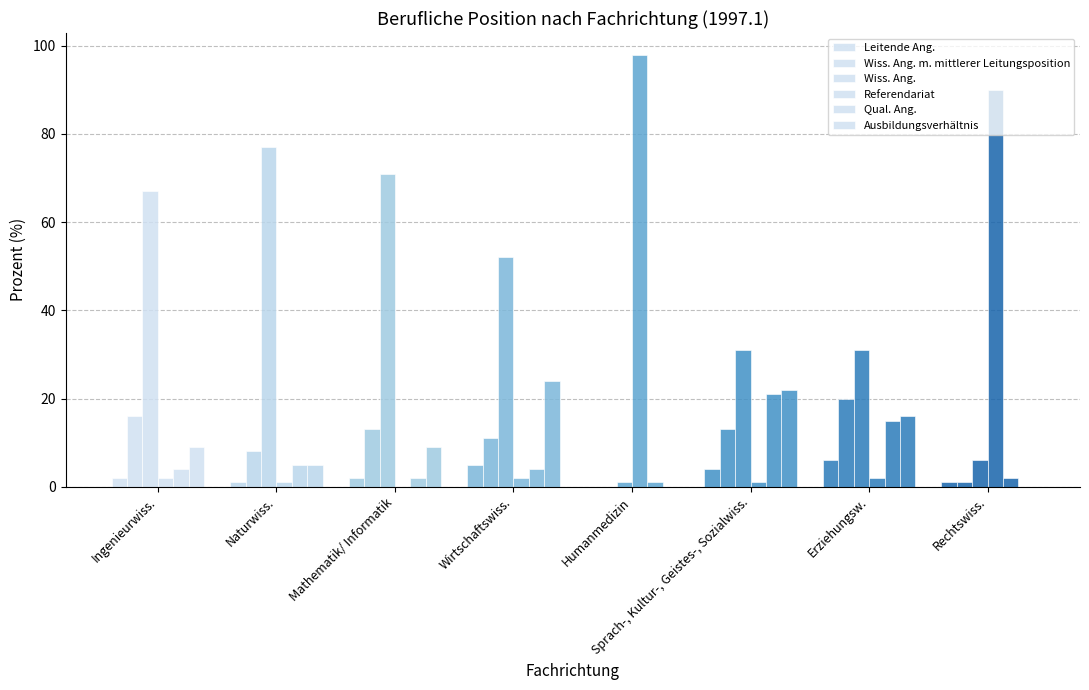

Rank the series at Rechtswiss. from lowest to highest value.

Ausbildungsverhältnis, Leitende Ang., Wiss. Ang. m. mittlerer Leitungsposition, Qual. Ang., Wiss. Ang., Referendariat